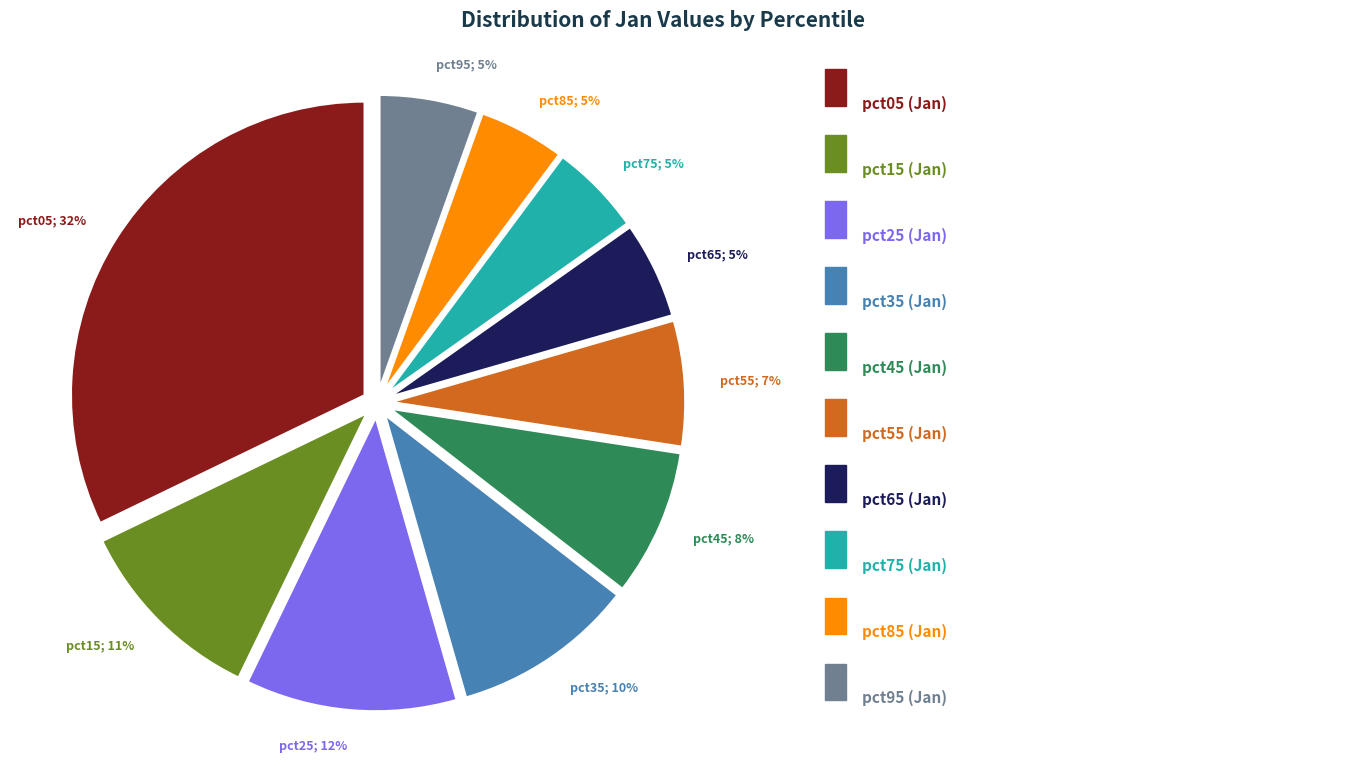

To the nearest percent, what is the average slice percentage?

10%